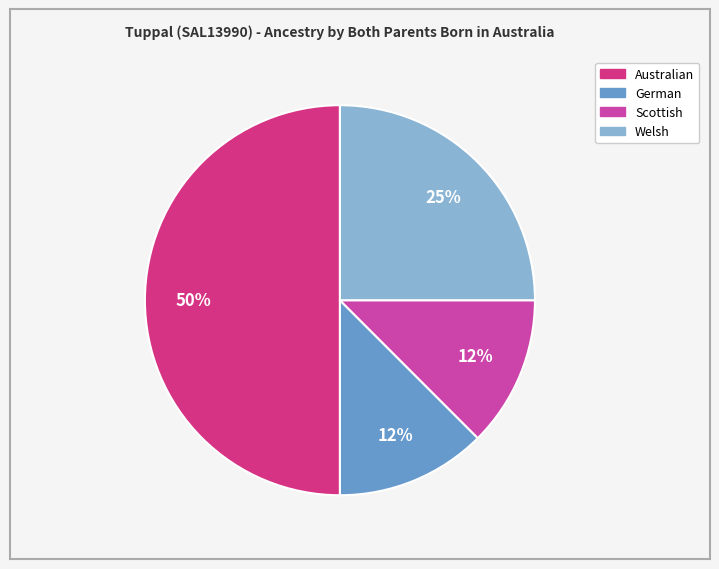

Is Welsh the majority of the pie?

No